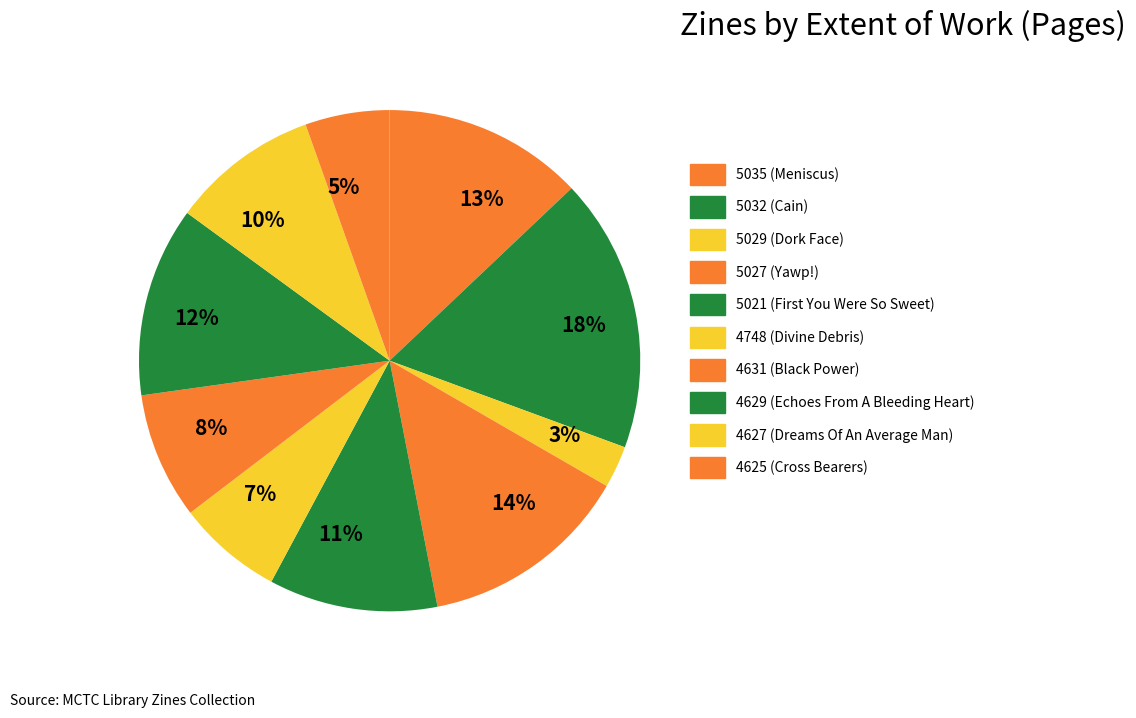

To the nearest percent, what percentage of the pie is 4631 (Black Power)?

8%